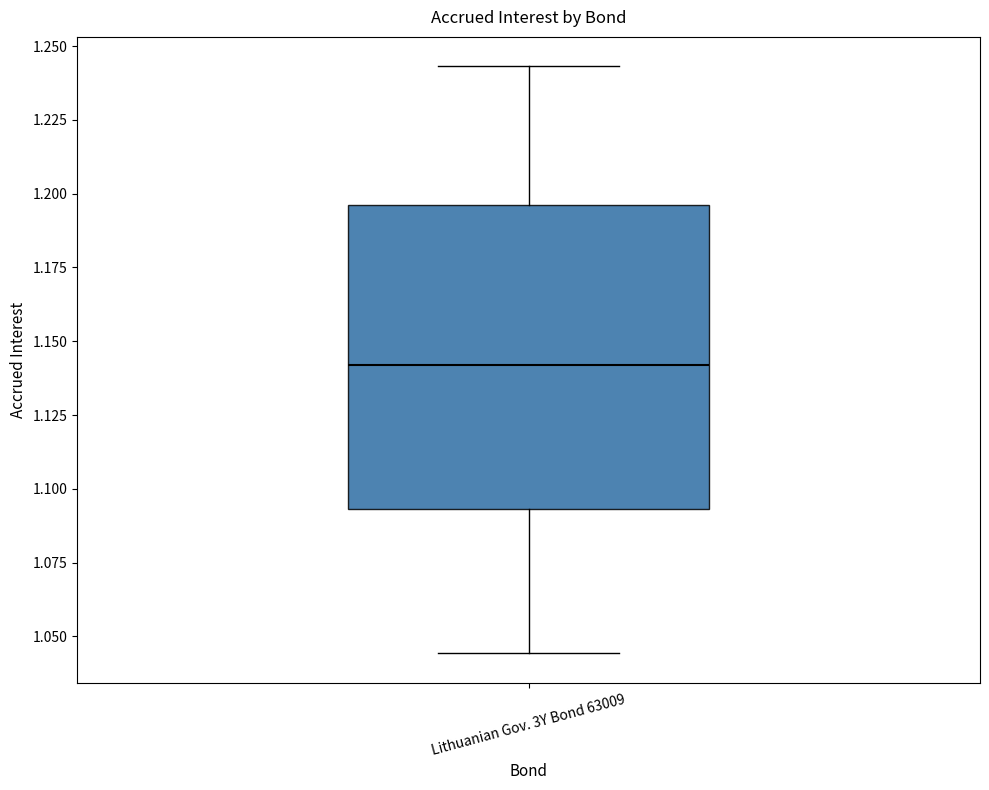

Transcribe this box plot: give where the median line is, the range the box spans, and where the two whiskers end, as read against the y-axis. The values are not printed on the chart, so give them approximately, as read against the axis.

median 1.140, box 1.095 to 1.195, whiskers 1.045 to 1.245